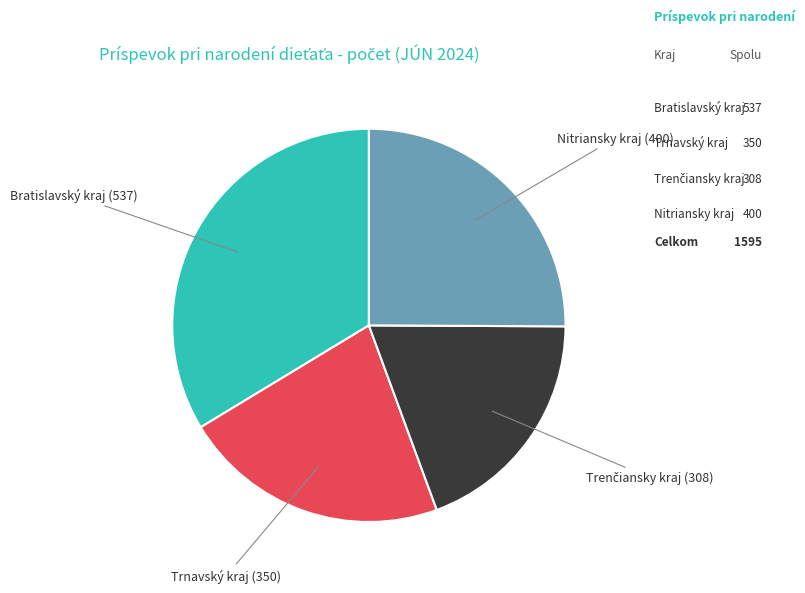

Is there a majority slice in this chart?

No